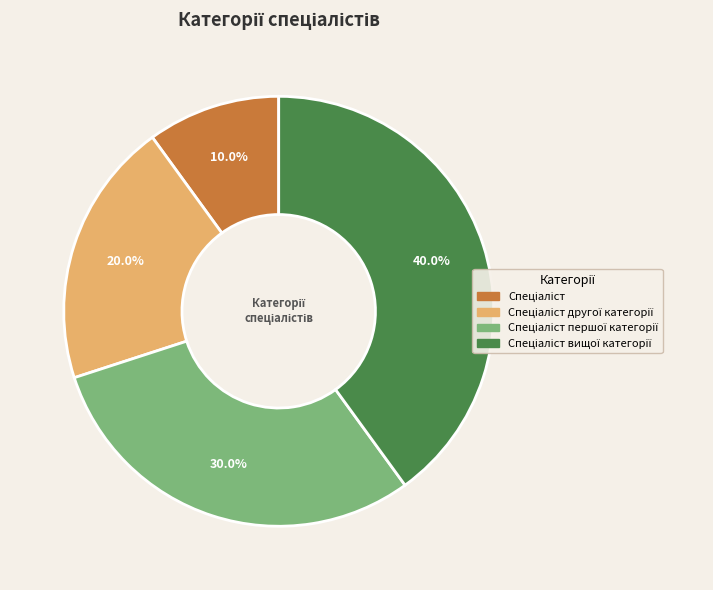

Is there a majority slice in this chart?

No